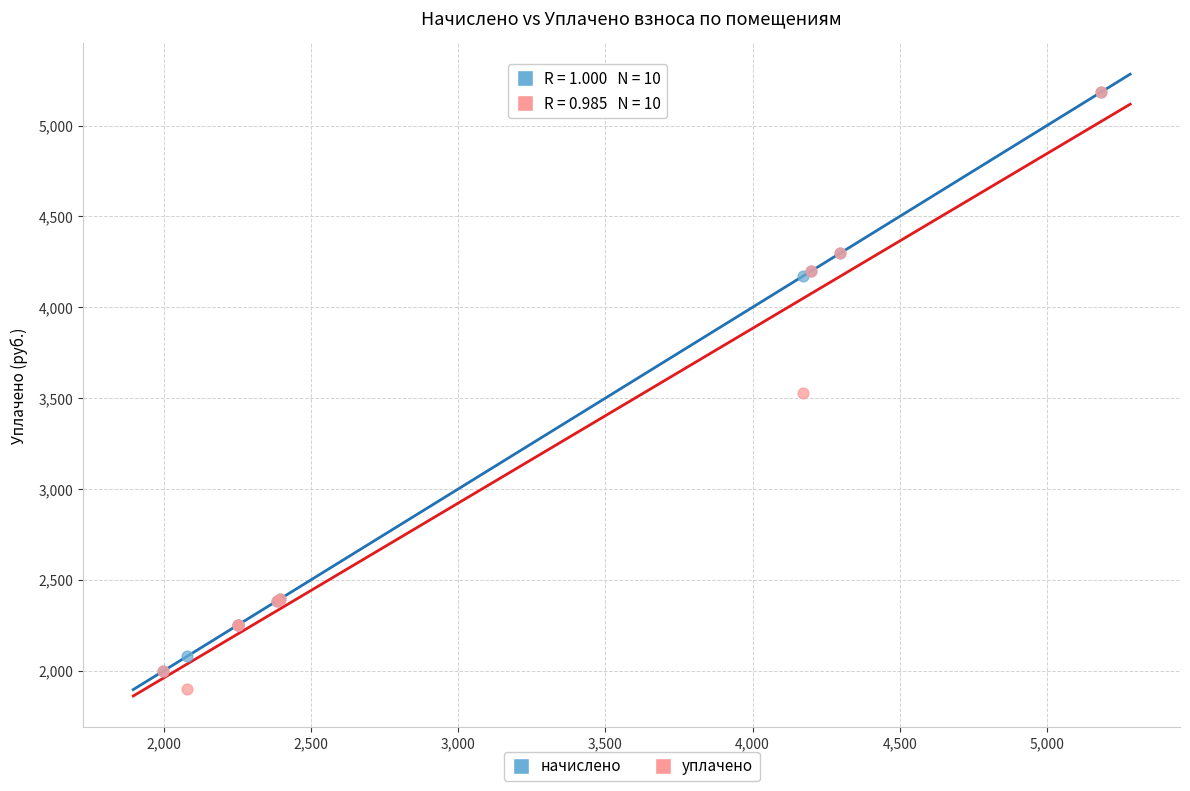

In the начислено series, what Y value is closest to 3589?

4173.1